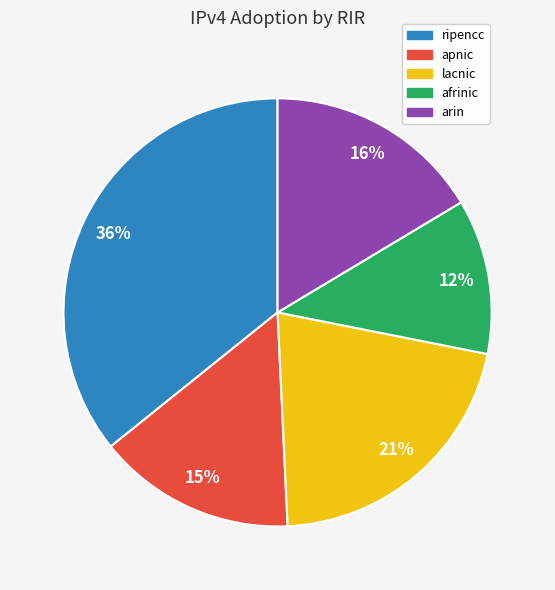

Which category has the smallest portion of the pie?

afrinic